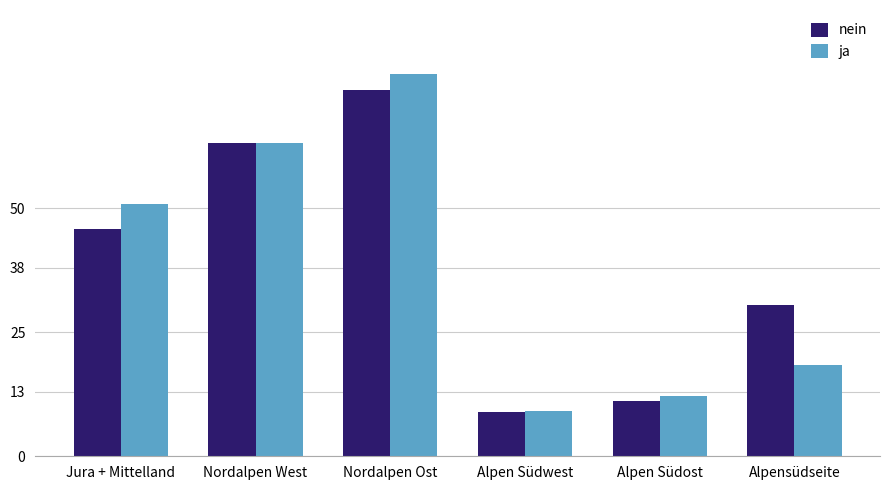

What position from the right is Nordalpen Ost?

4